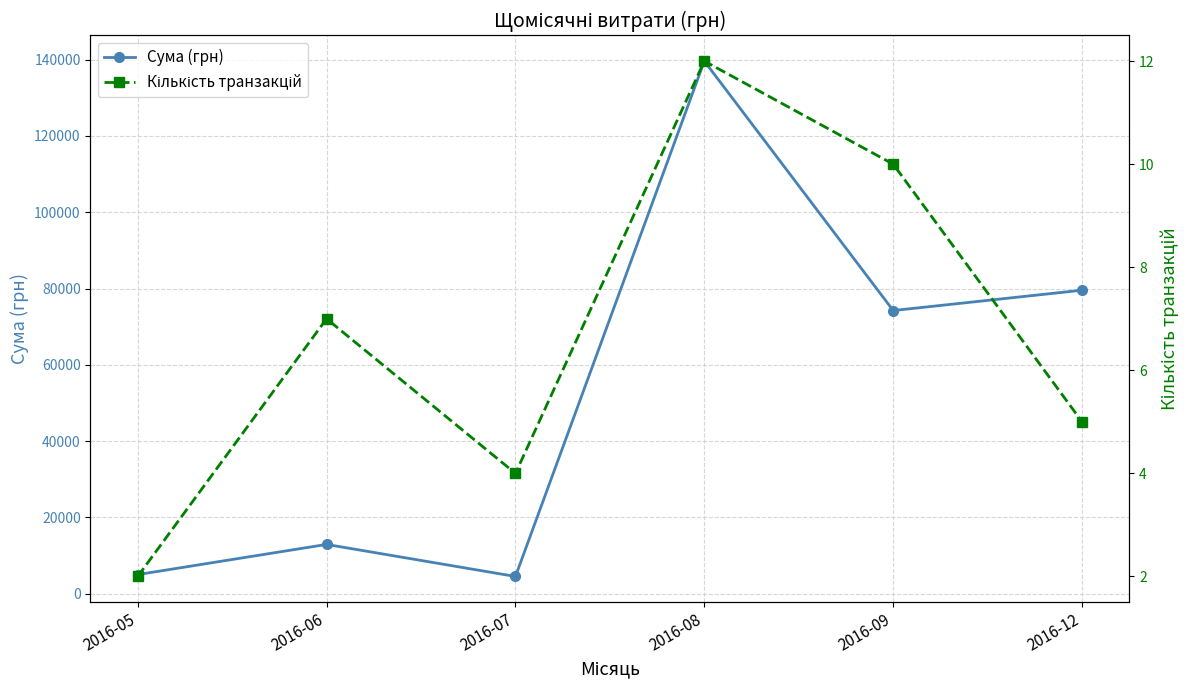

What are all the series names shown in the legend?

Сума (грн), Кількість транзакцій